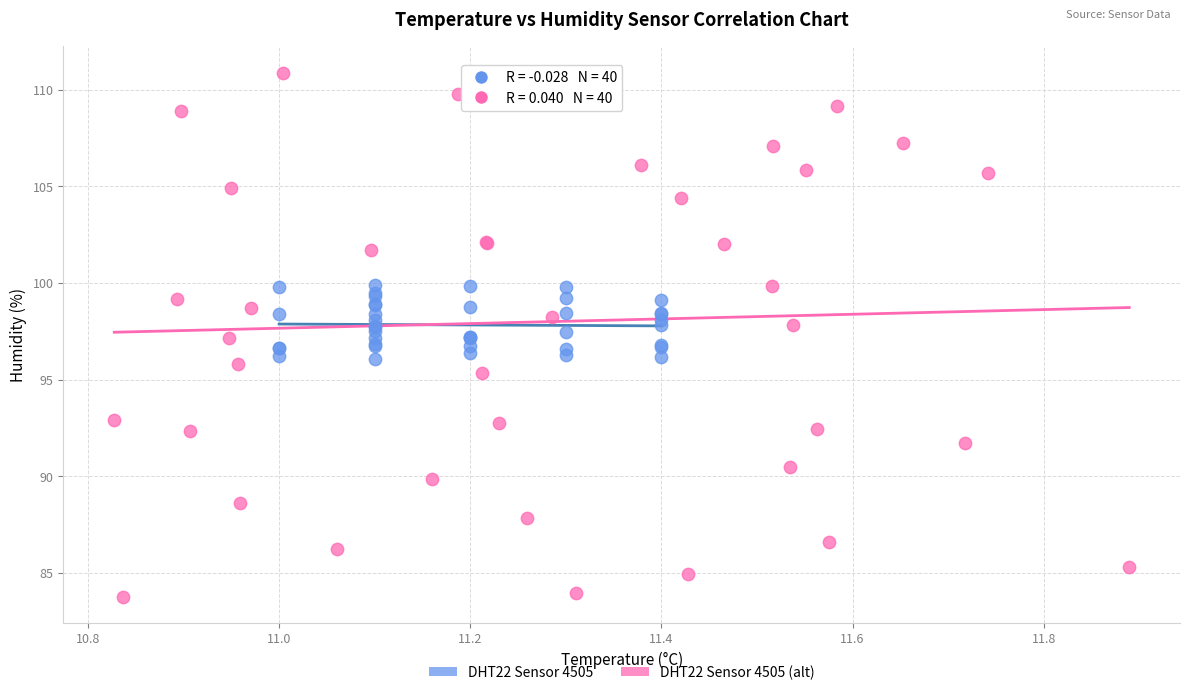

Which series reaches the minimum Y coordinate?

DHT22 Sensor 4505 (alt)